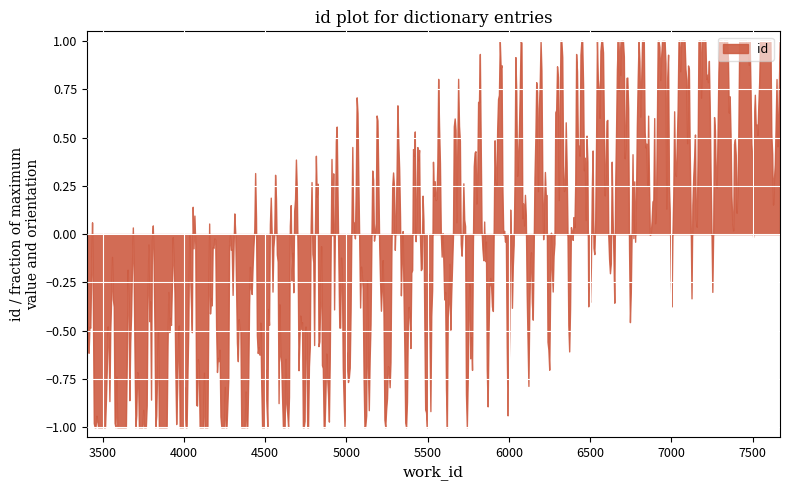

What is the difference between the maximum and minimum values?

2.0